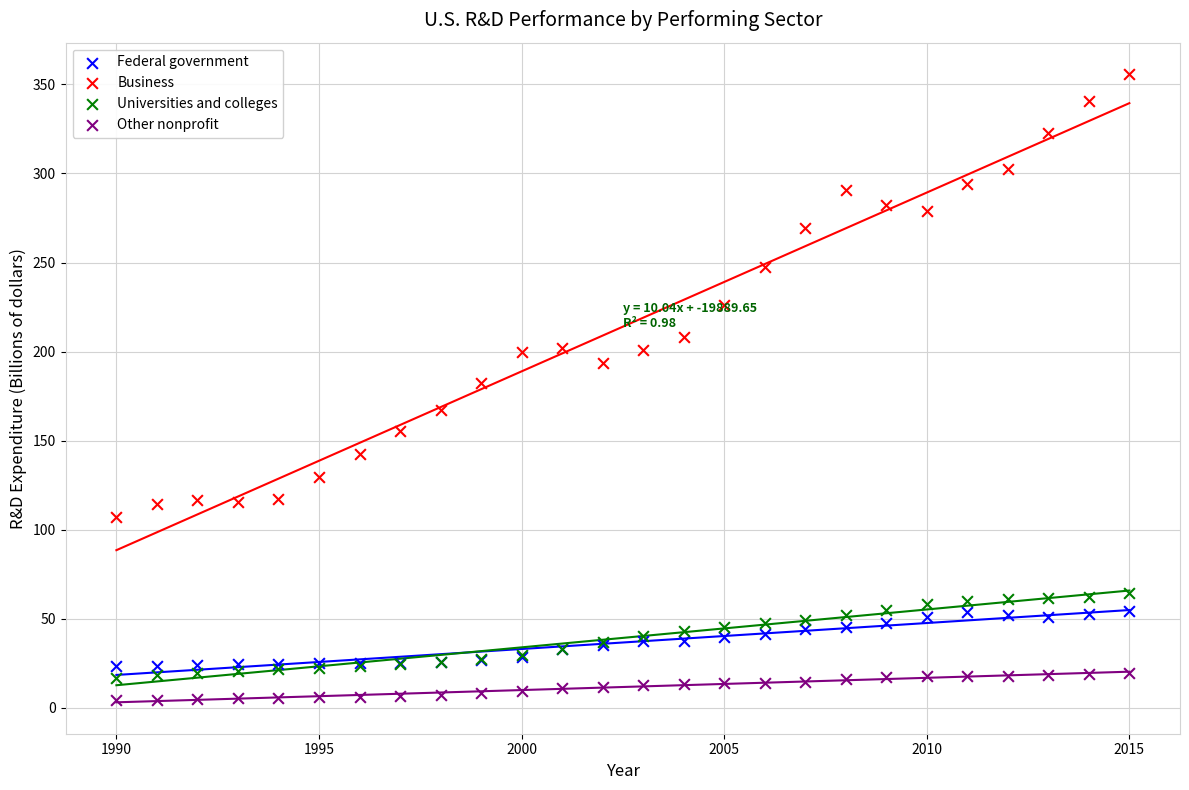

Which series has the widest spread of Y values?

Business